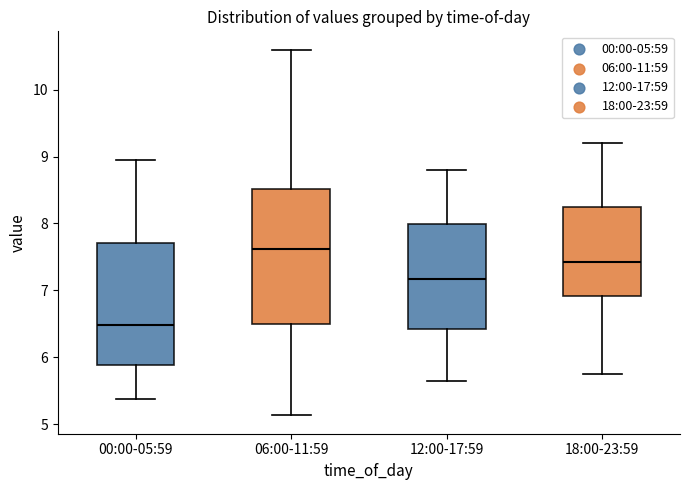

Which box's median line is the highest?

06:00-11:59